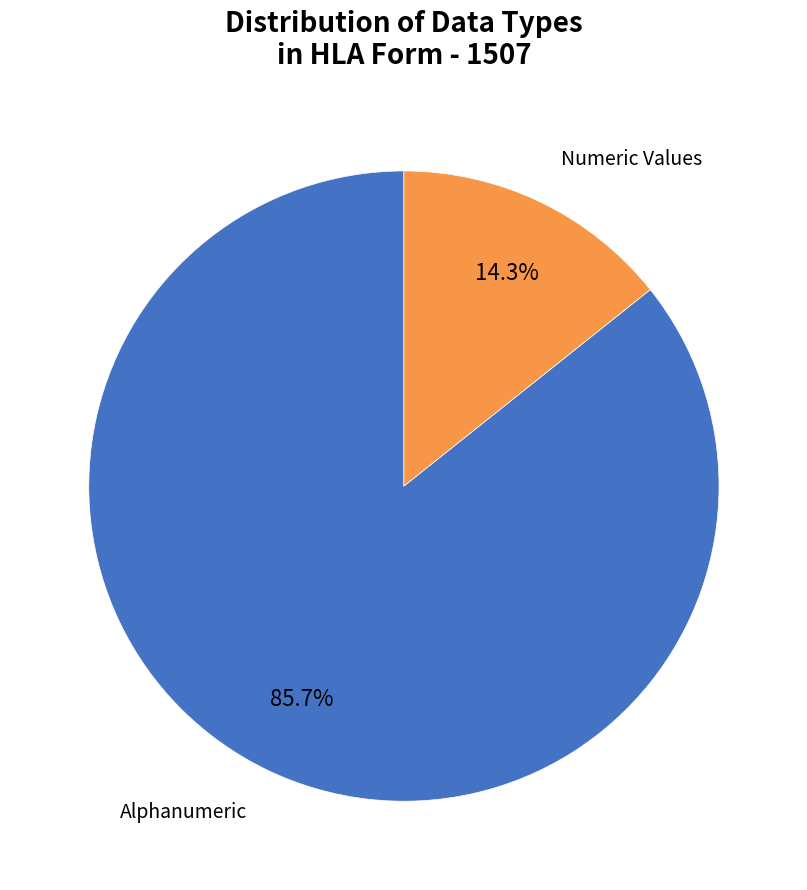

To the nearest percent, what portion does Numeric Values represent?

14%